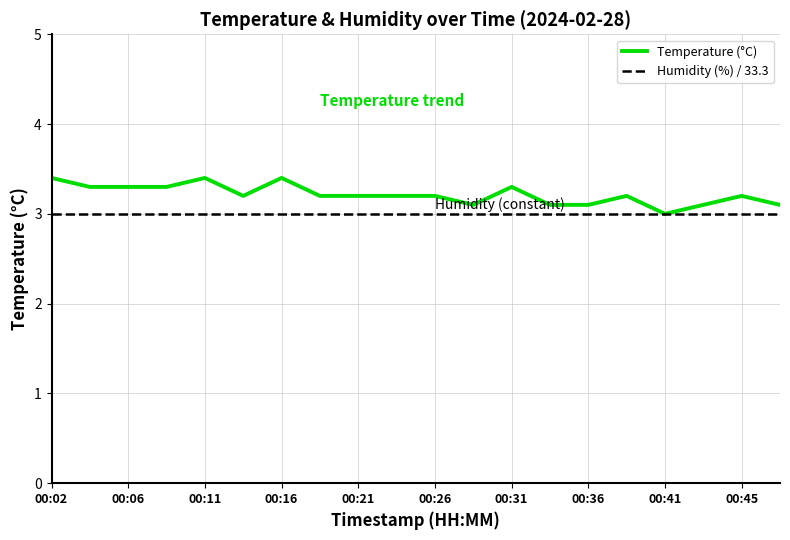

Which series has the largest total across all categories?

Temperature (°C)